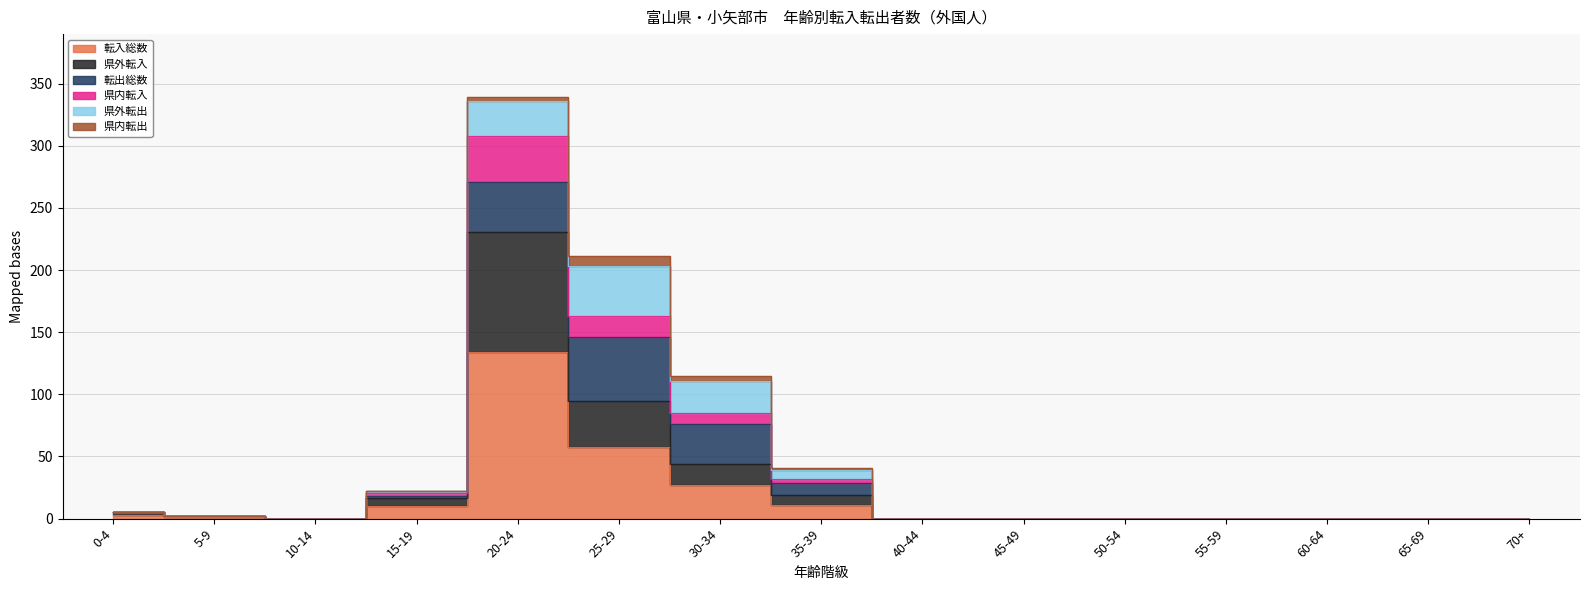

The value of 転入総数 at 5-9 is 1. True or false?

True